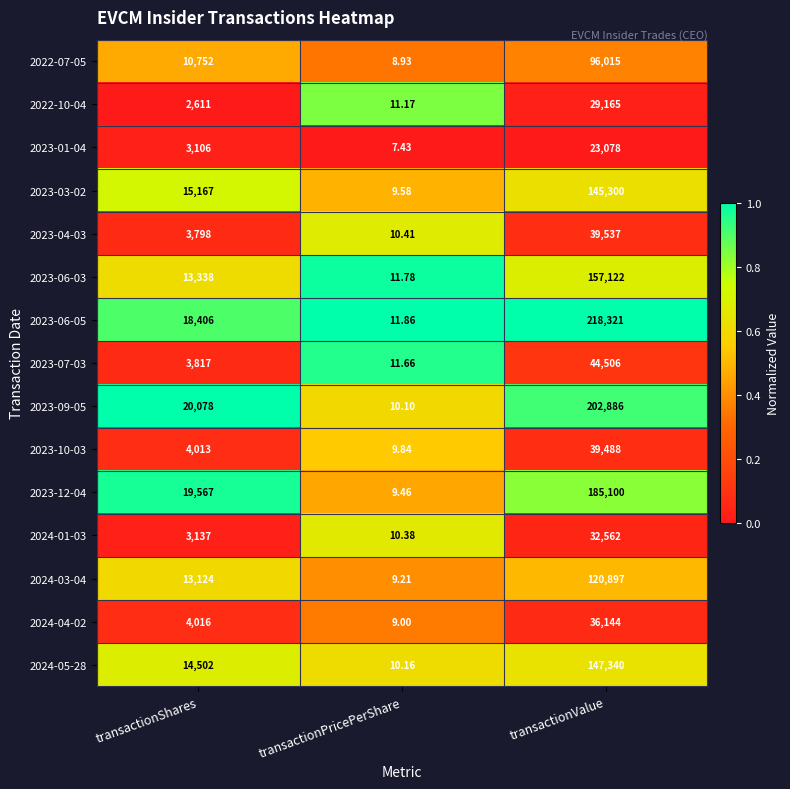

How many series are shown in this chart?

15